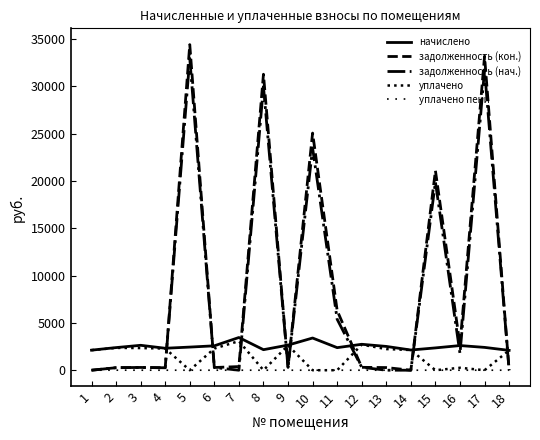

How many distinct data groups are displayed?

5